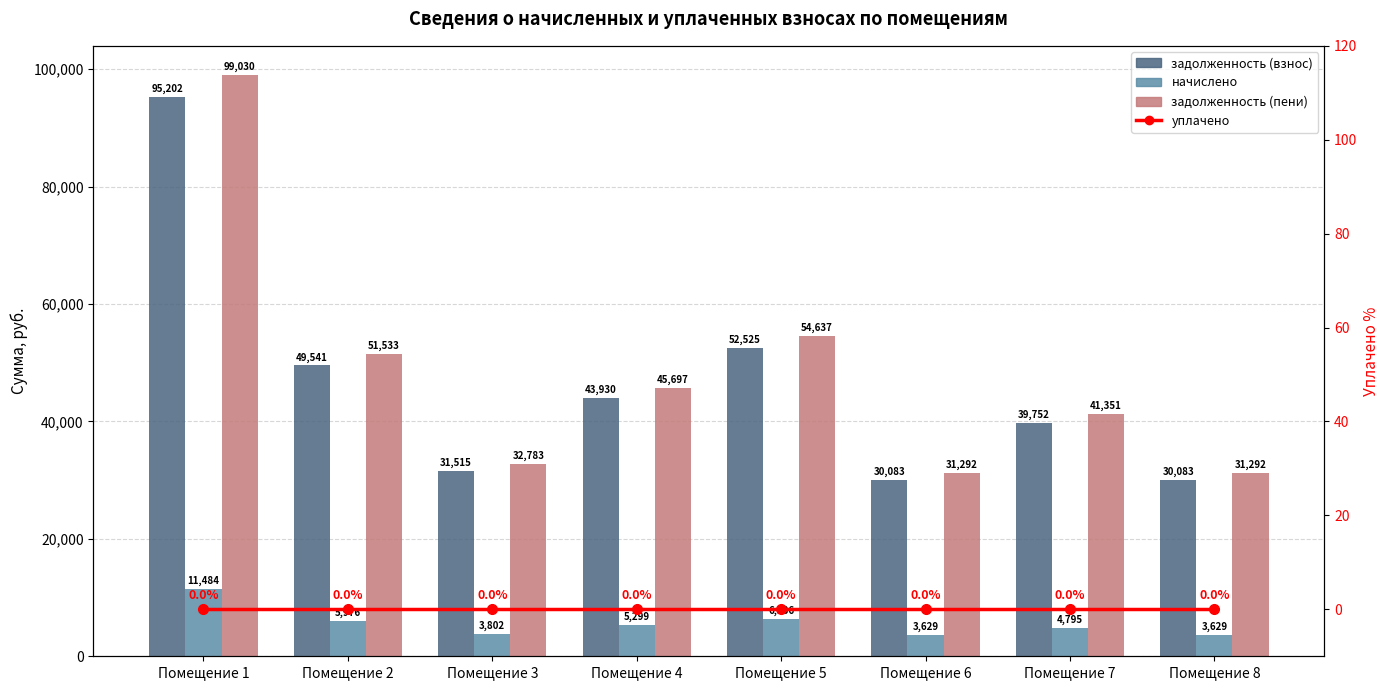

Where is задолженность (пени) nearest to the value 65161?

Помещение 5